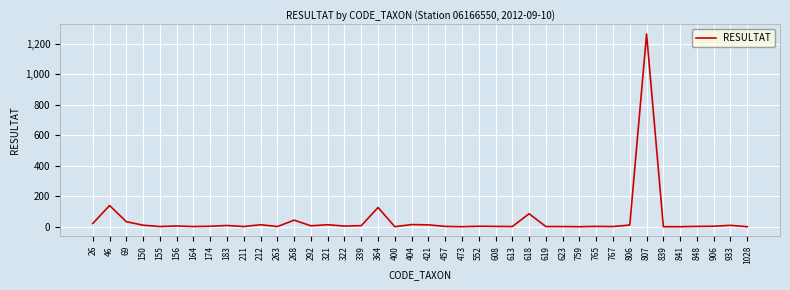

True or false: the data has more than 2 interior local peaks.

True